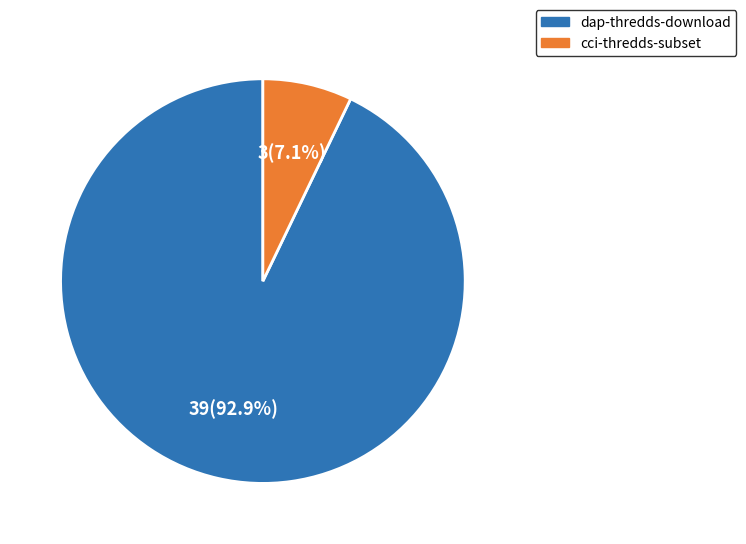

Which slice represents more than half of the pie?

dap-thredds-download